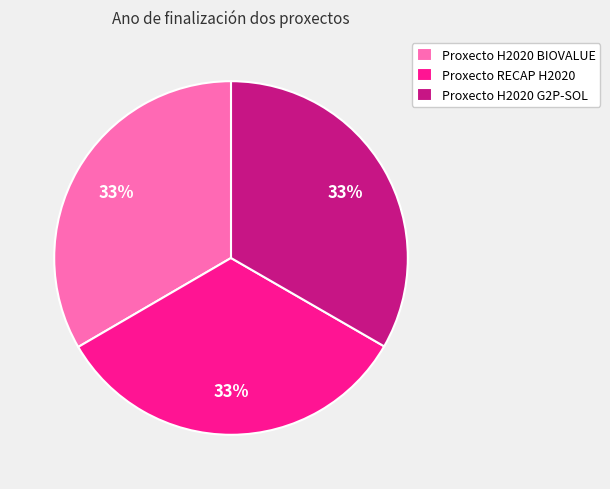

How many slices are in this pie chart?

3